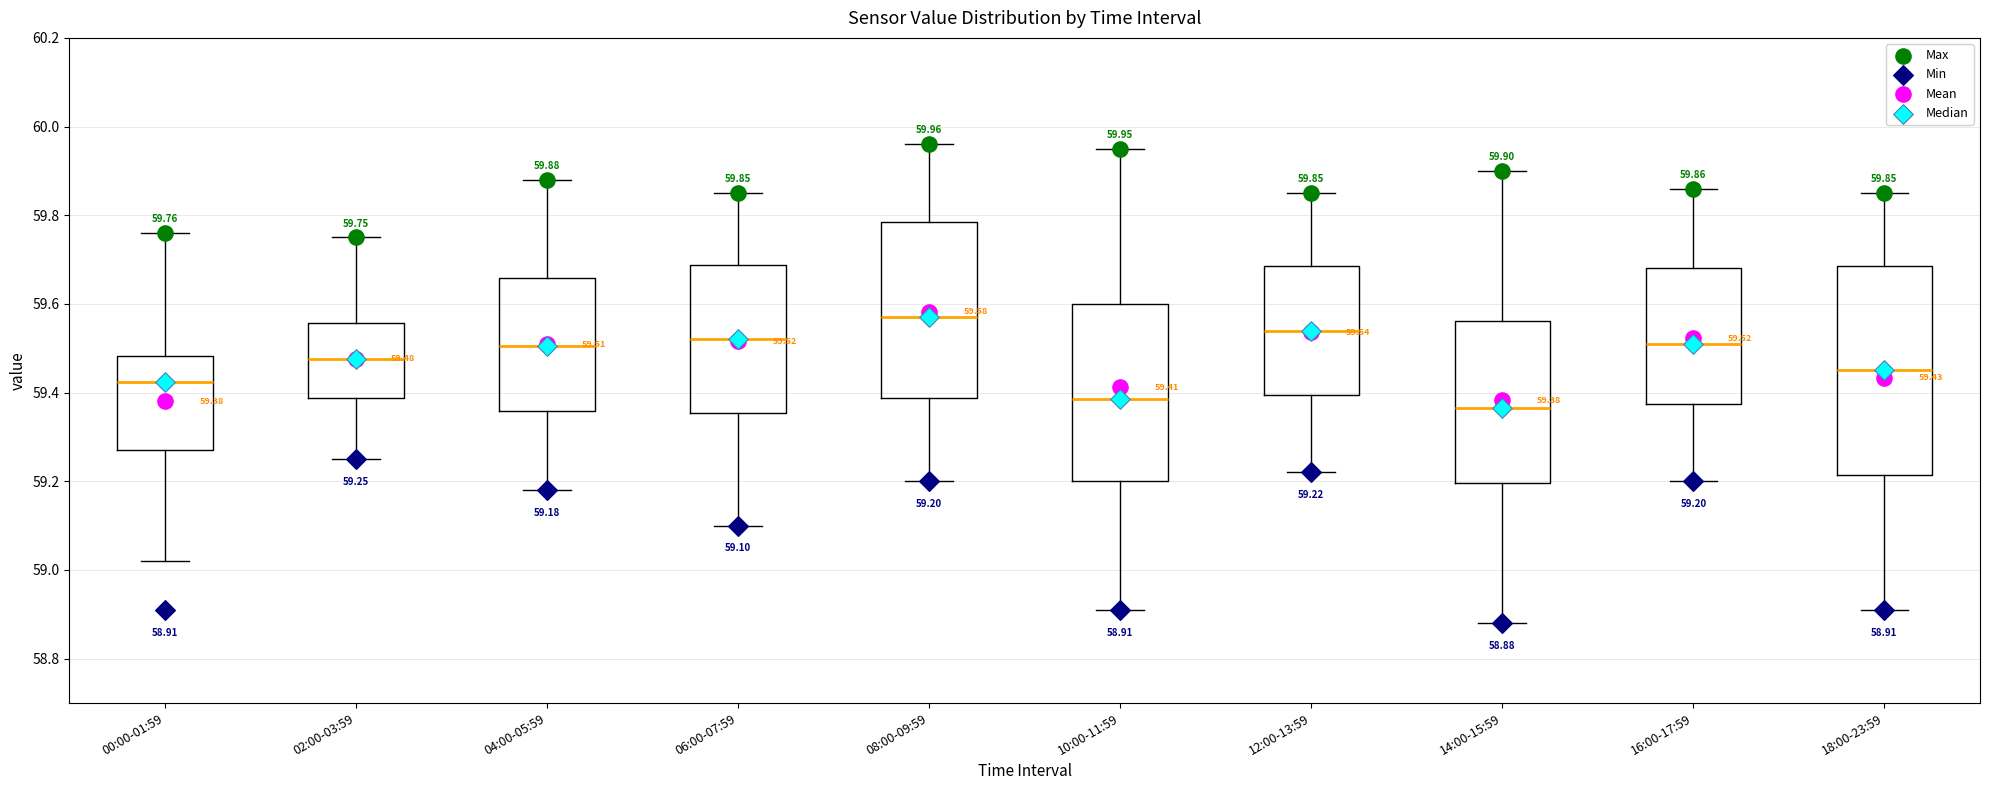

Which box's median line is the highest?

08:00-09:59